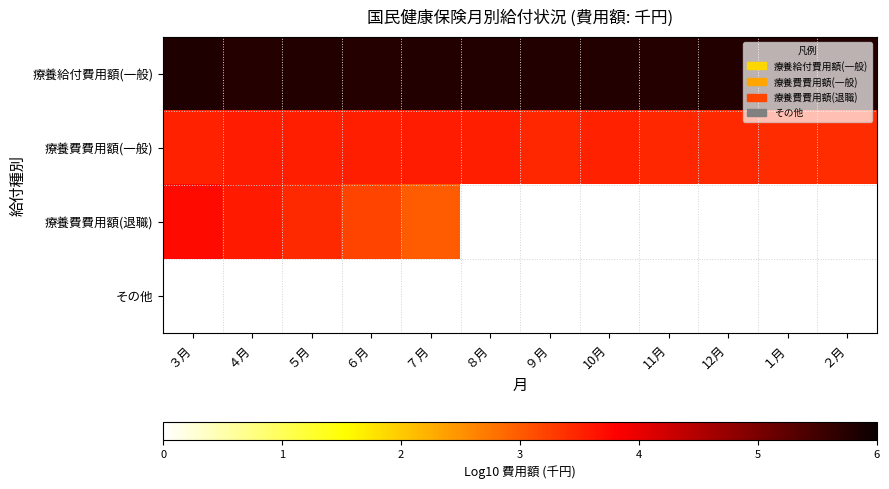

What is the greatest value displayed?

5.8